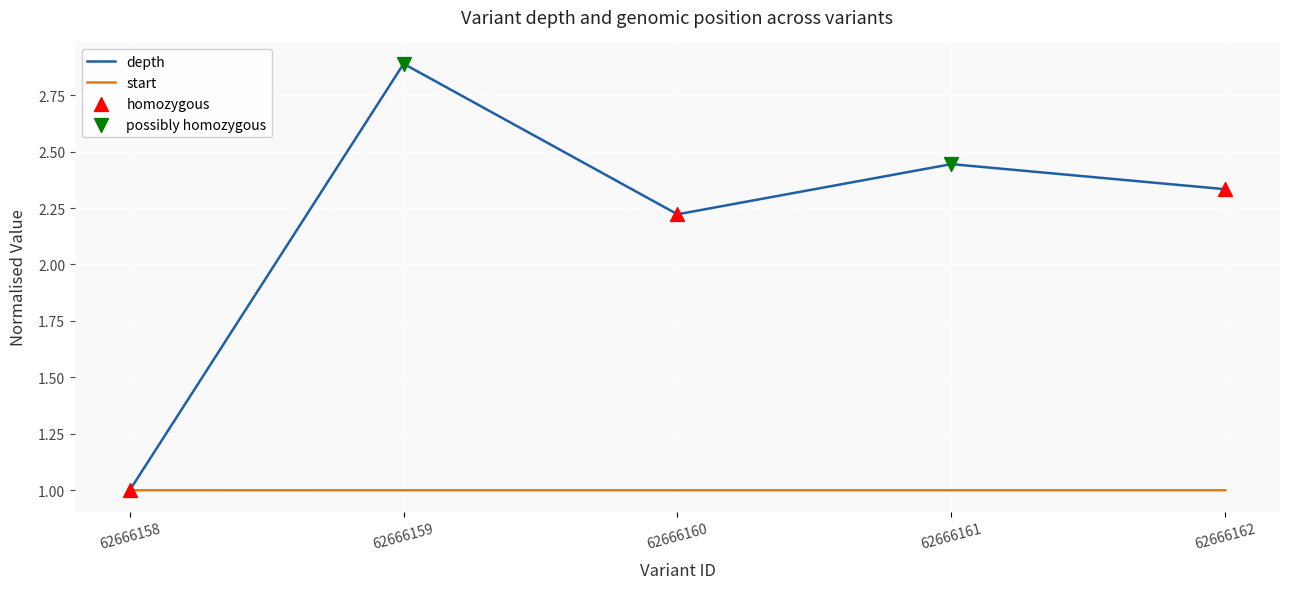

At which category is the sum across all series the highest?

62666159